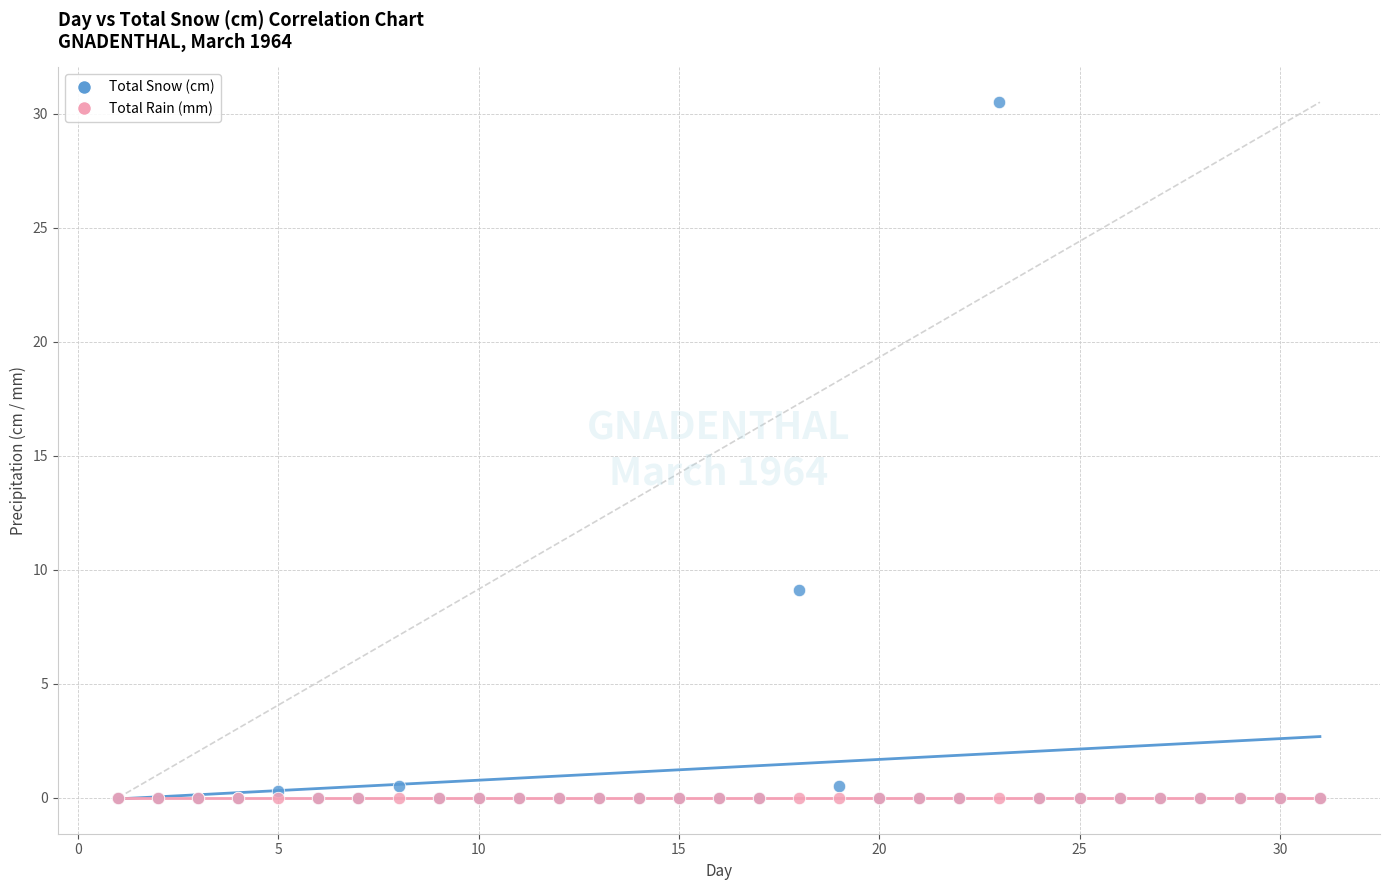

Across all series, what Y value is closest to 15?

9.1